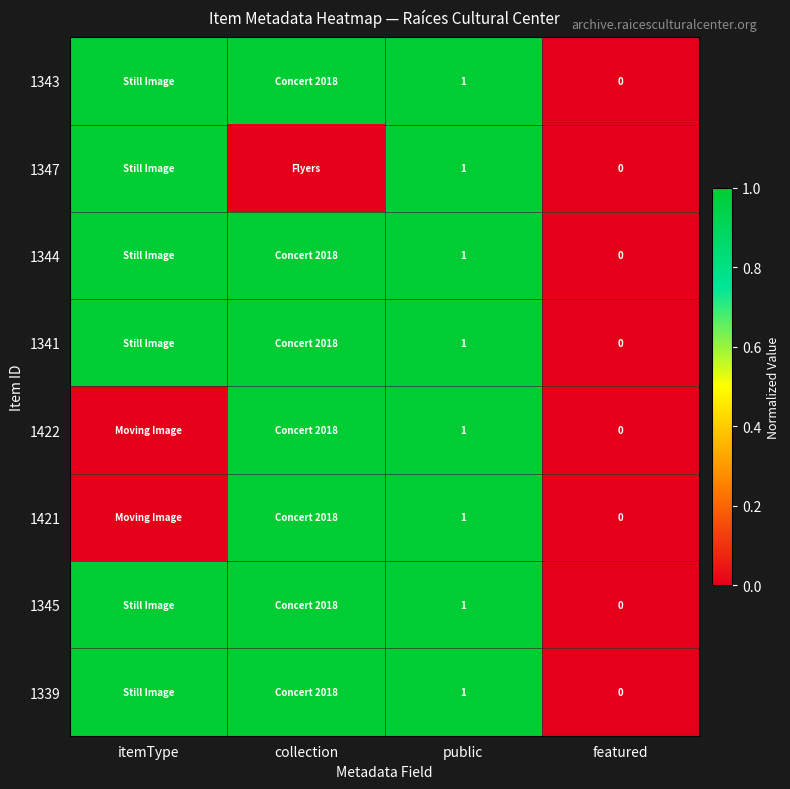

What is the total value across all series at public?

8